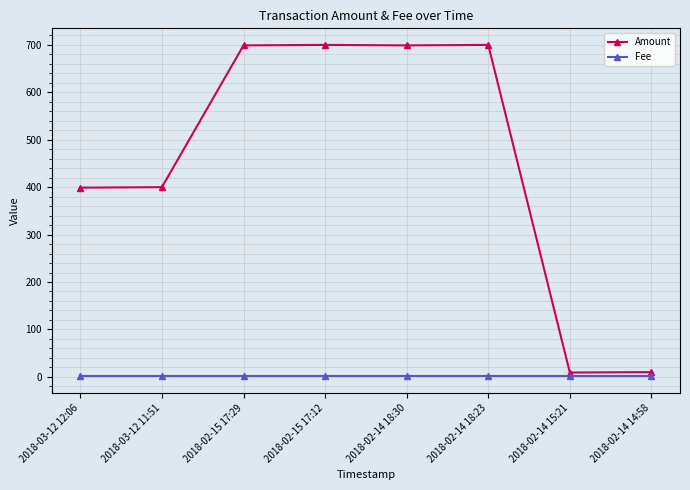

True or false: Fee and Amount cross at least once.

False